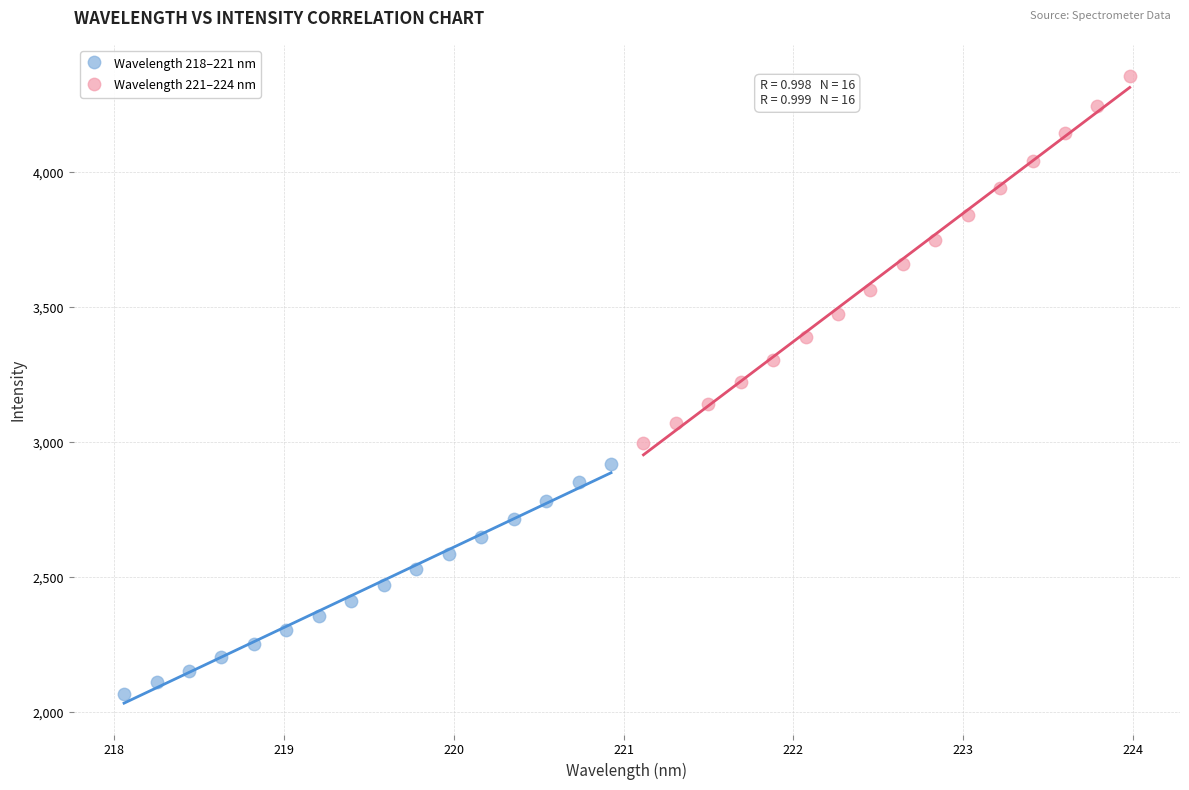

Which series has the widest spread of Y values?

Wavelength 221–224 nm